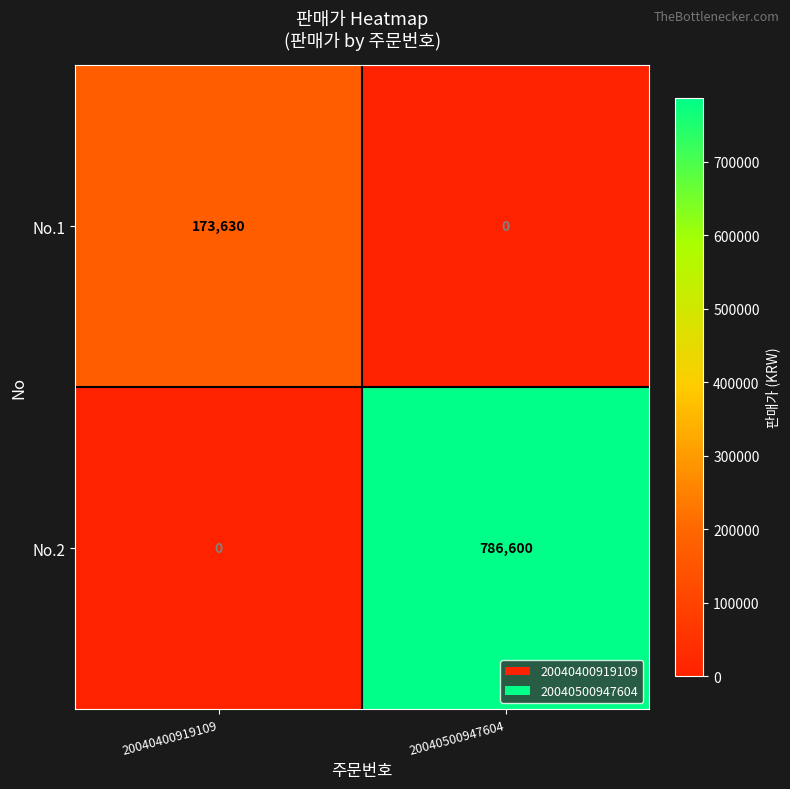

What is the difference between the maximum and minimum values in the No.2 series?

786600